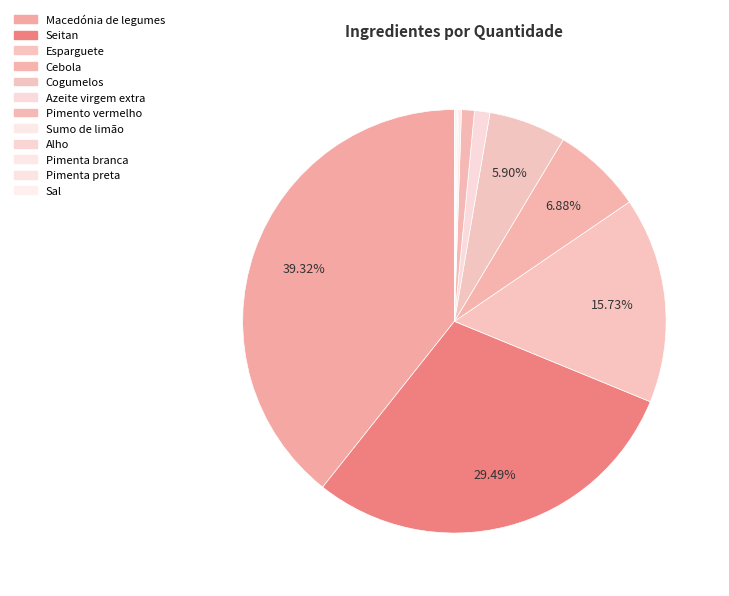

To the nearest percent, what is the difference between the largest and smallest slice percentages?

39%